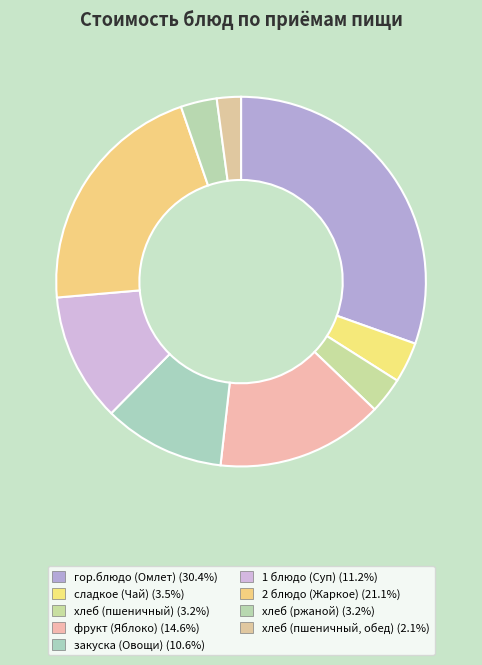

Which has a higher value, хлеб (пшеничный, обед) or закуска (Овощи)?

закуска (Овощи)